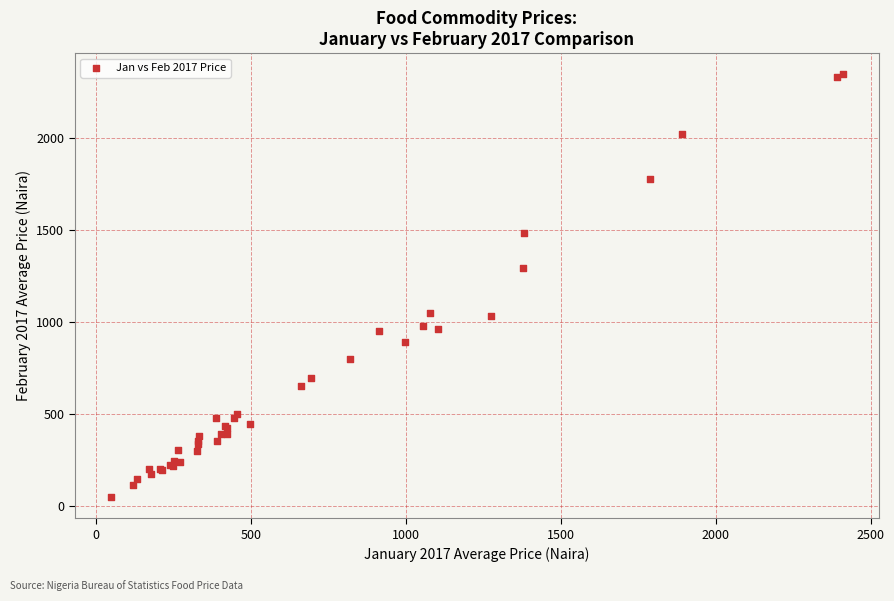

What Y value in the scatter plot is closest to 1197?

1296.4